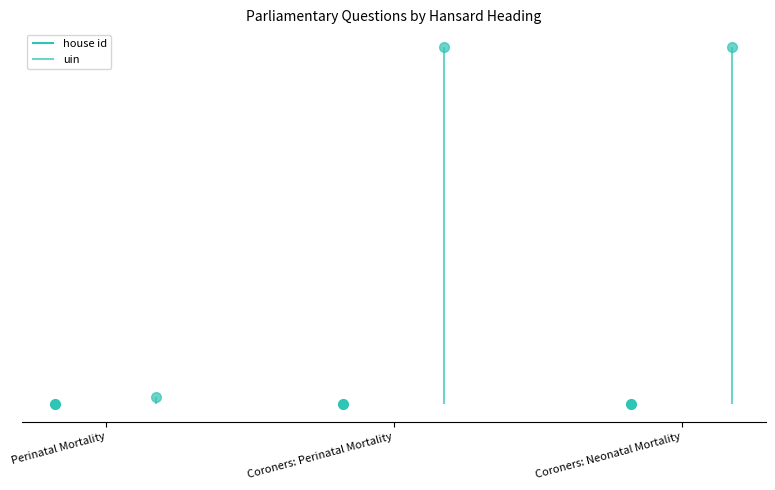

Is it true that the value at Coroners: Perinatal Mortality is 2769.6?

False